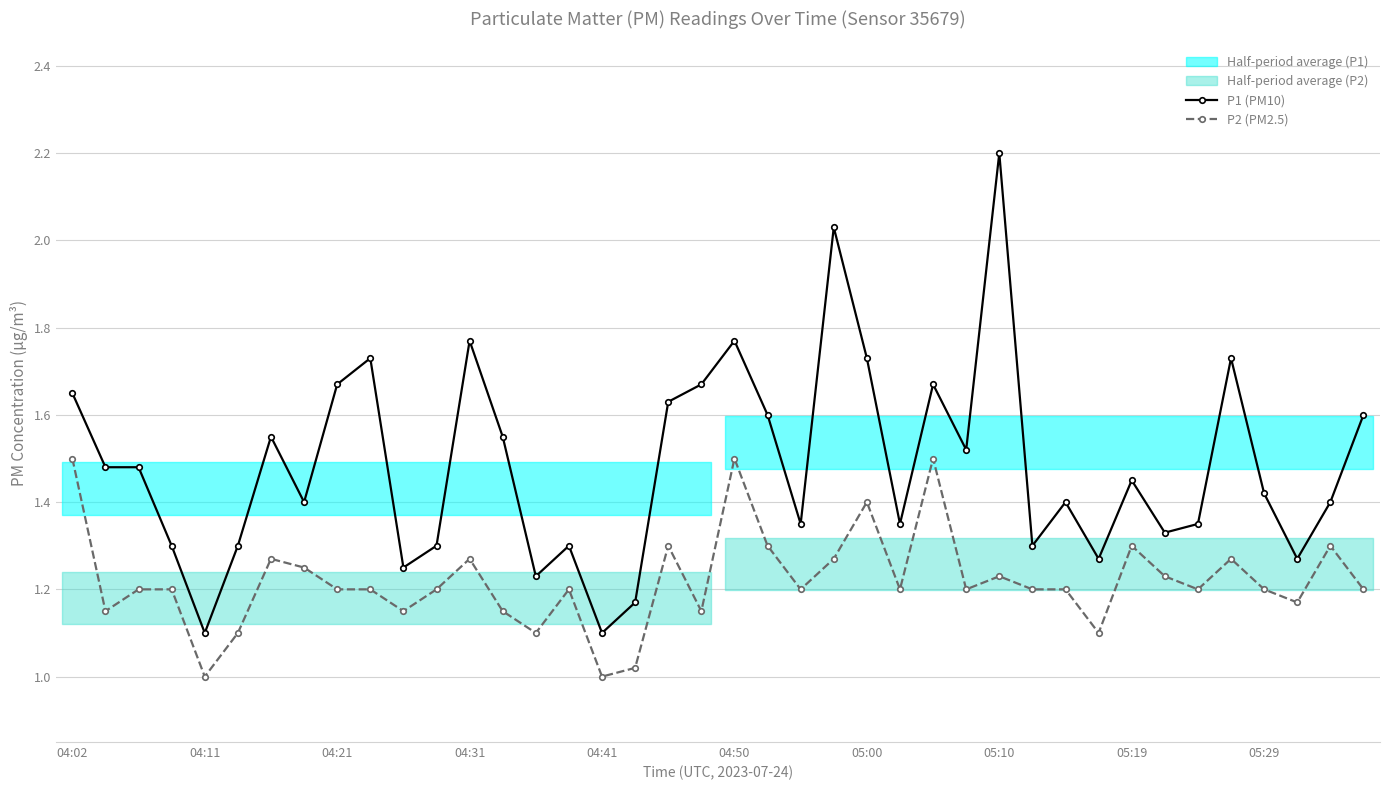

True or false: P2 (PM2.5) has more than 1 points higher than both neighbors.

True